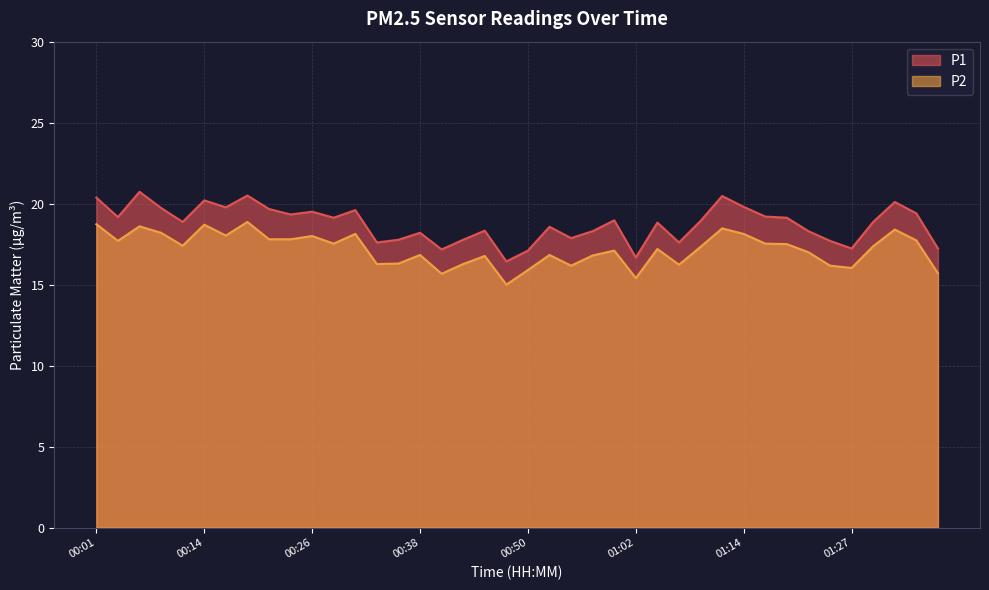

What is the total value across all series at 00:48?

31.4